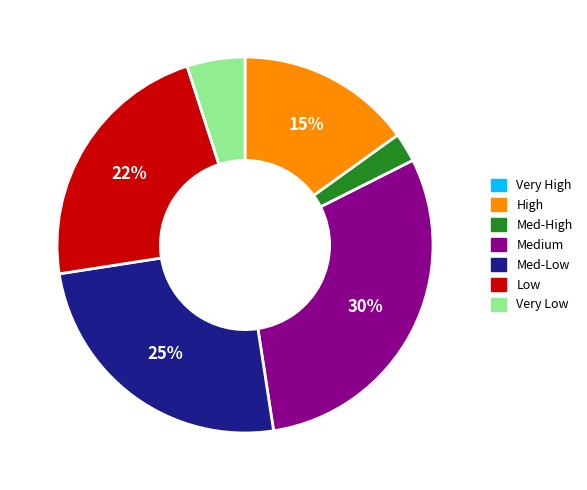

To the nearest percent, what is the average slice percentage?

14%